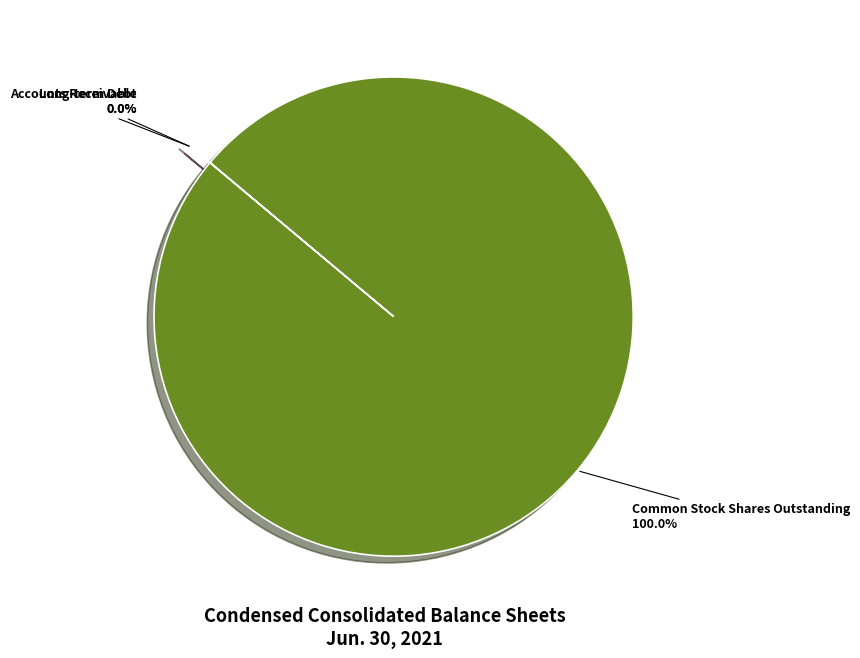

Which slice is the largest?

Common Stock Shares Outstanding